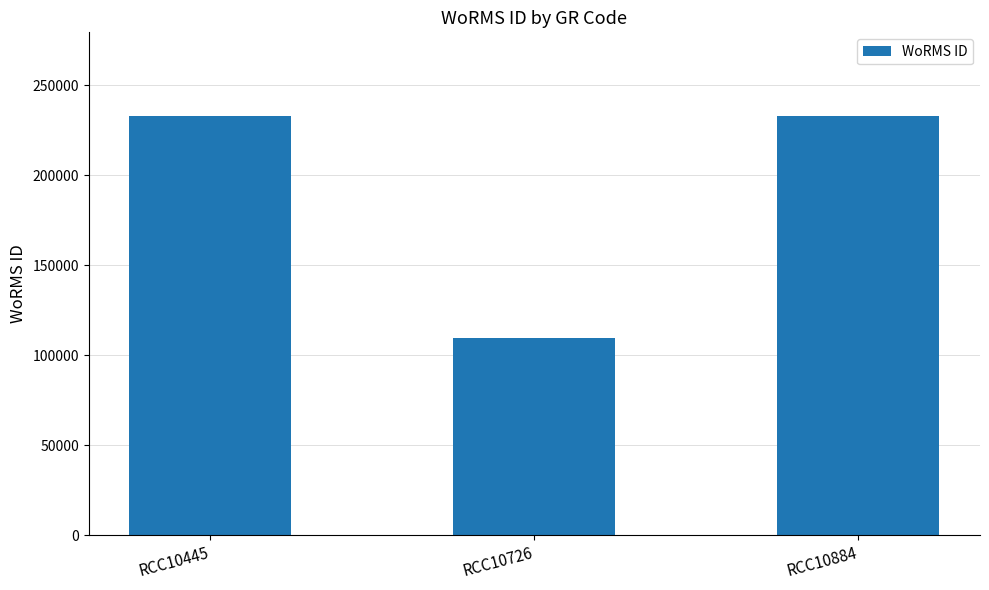

Which has a higher value, RCC10445 or RCC10726?

RCC10445